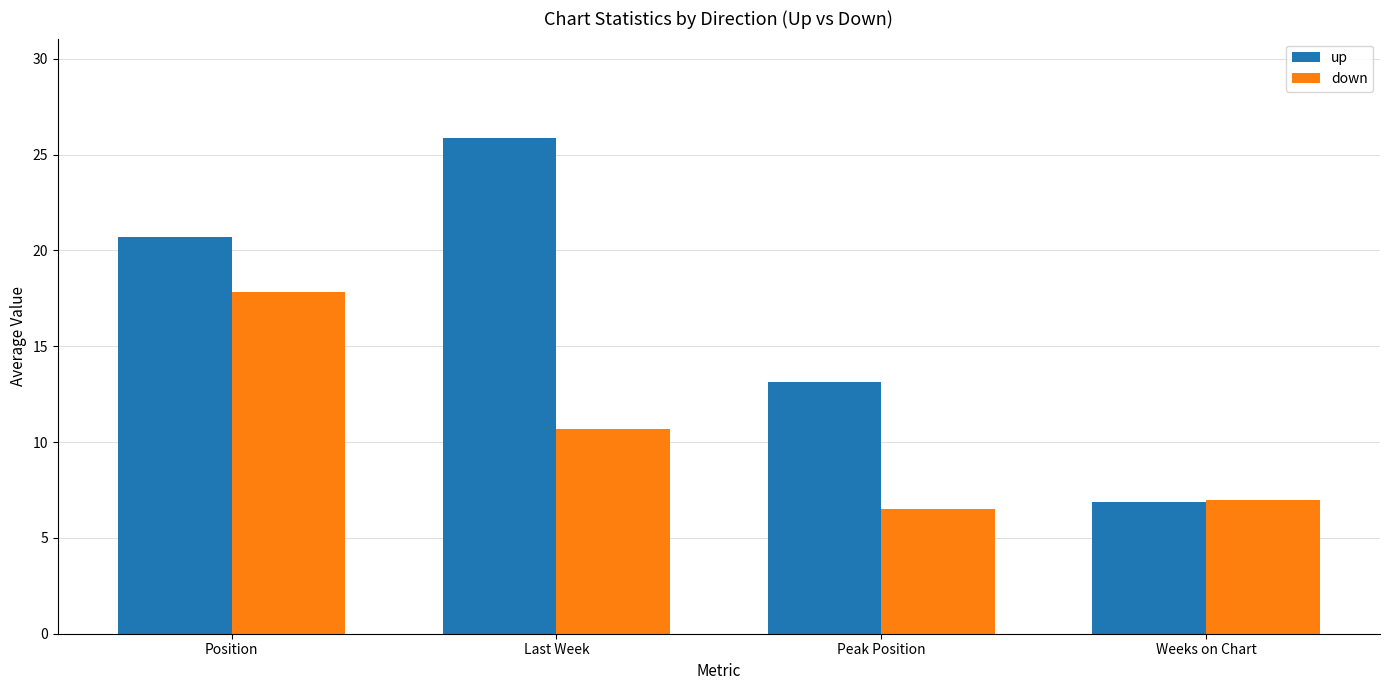

What are all the series names shown in the legend?

up, down